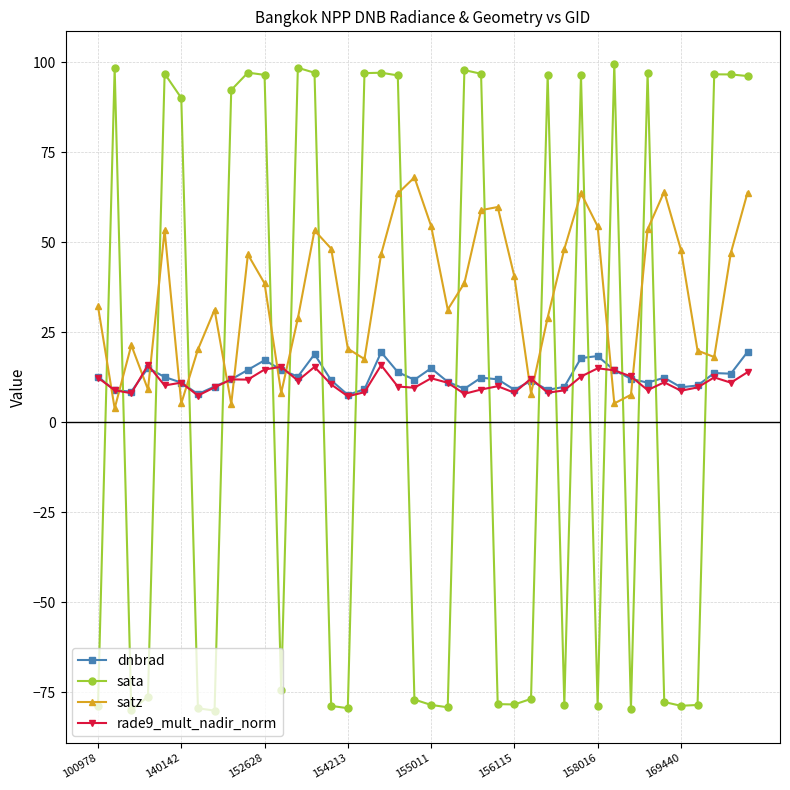

Which series has the largest total across all categories?

satz